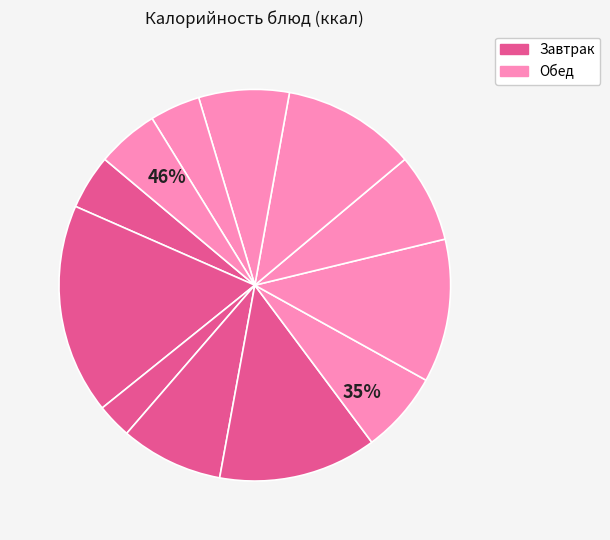

Is it true that ЧАЙ С САХАРОМ is 3% of the pie?

True